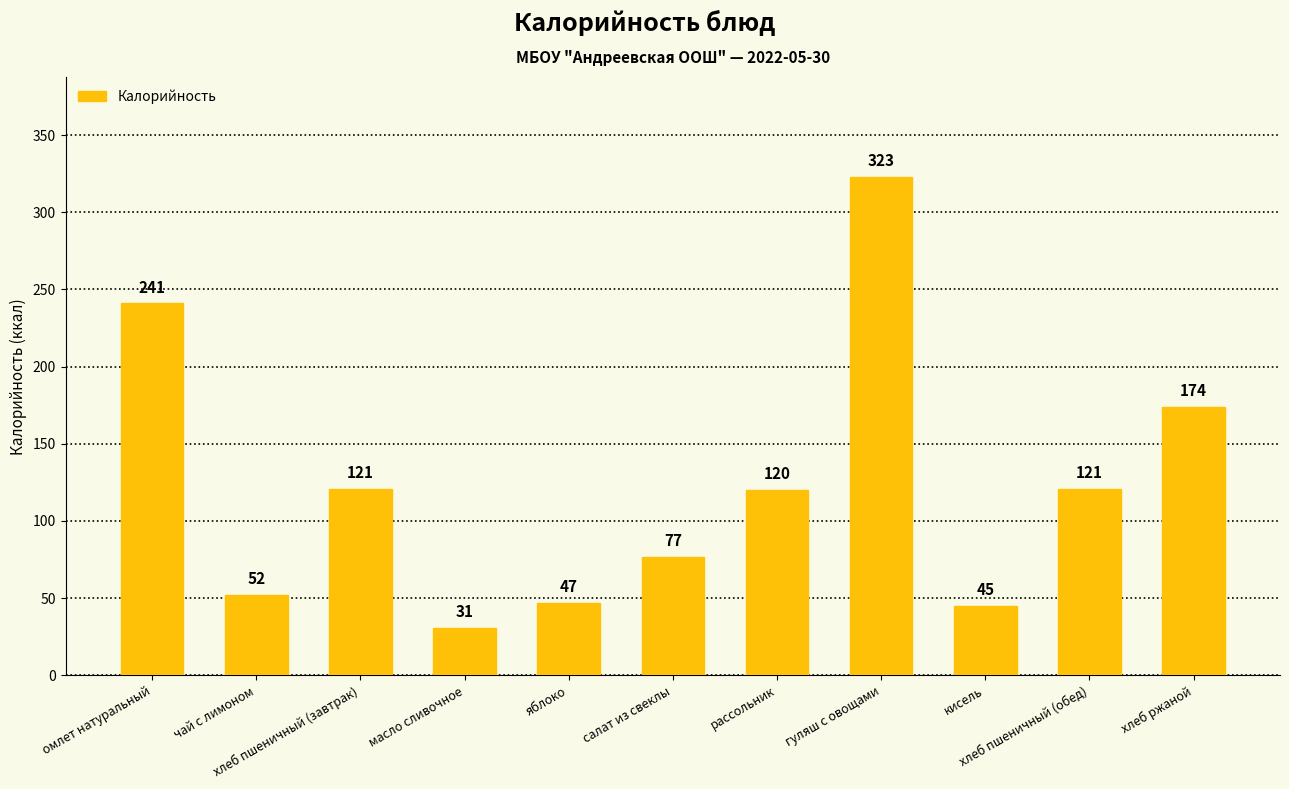

What position from the left is хлеб пшеничный (завтрак)?

3